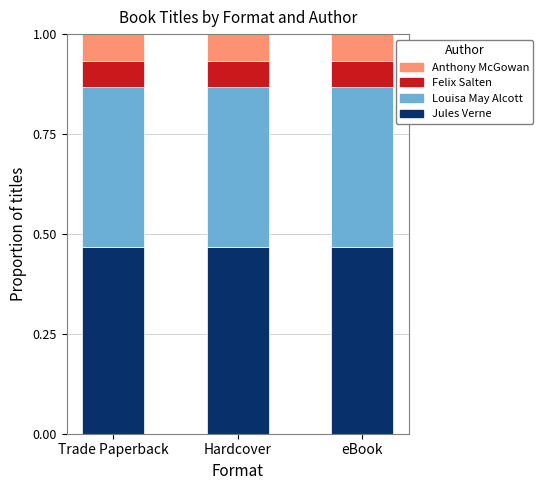

What is the total value across all series at Trade Paperback?

1.0